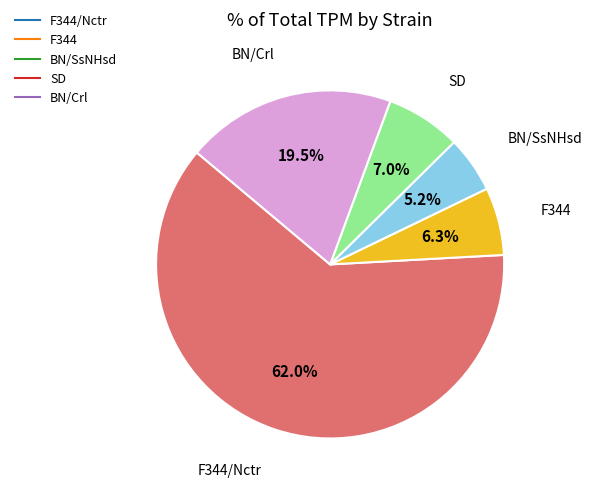

How many slices are in this pie chart?

5